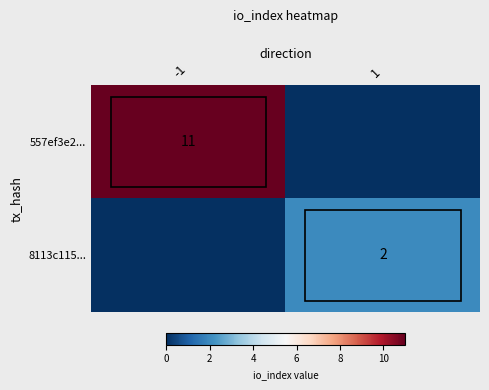

The 8113c115... series shows 2 at 1. True or false?

True